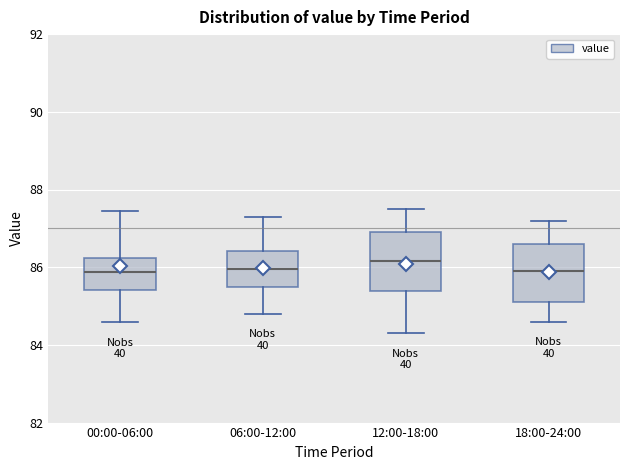

Reading left to right, read every box against the y-axis: the position of its median line, the range the box covers, and the ends of its whiskers. The values are not printed on the chart, so give them approximately, as read against the axis.

00:00-06:00: median 85.8, box 85.4 to 86.2, whiskers 84.6 to 87.4
06:00-12:00: median 86.0, box 85.6 to 86.4, whiskers 84.8 to 87.4
12:00-18:00: median 86.2, box 85.4 to 87.0, whiskers 84.4 to 87.6
18:00-24:00: median 86.0, box 85.2 to 86.6, whiskers 84.6 to 87.2